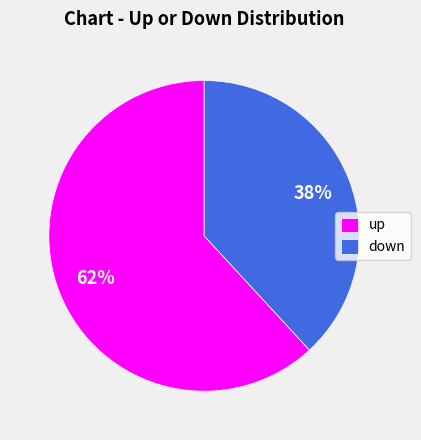

Is there any slice that represents more than half of the pie?

Yes